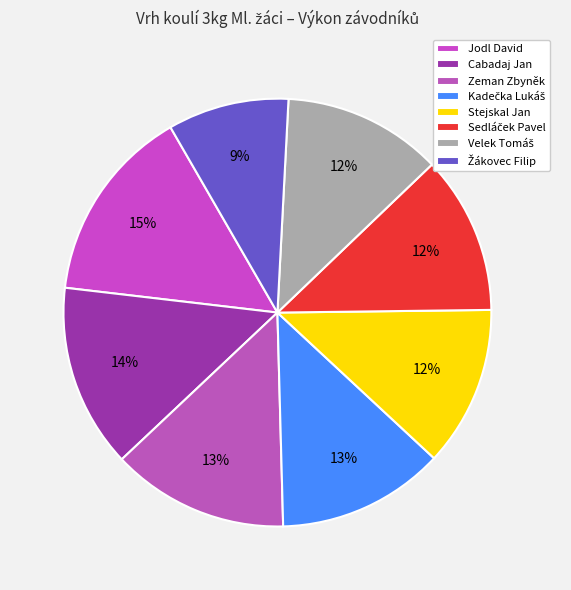

Which category has the smallest portion of the pie?

Žákovec Filip